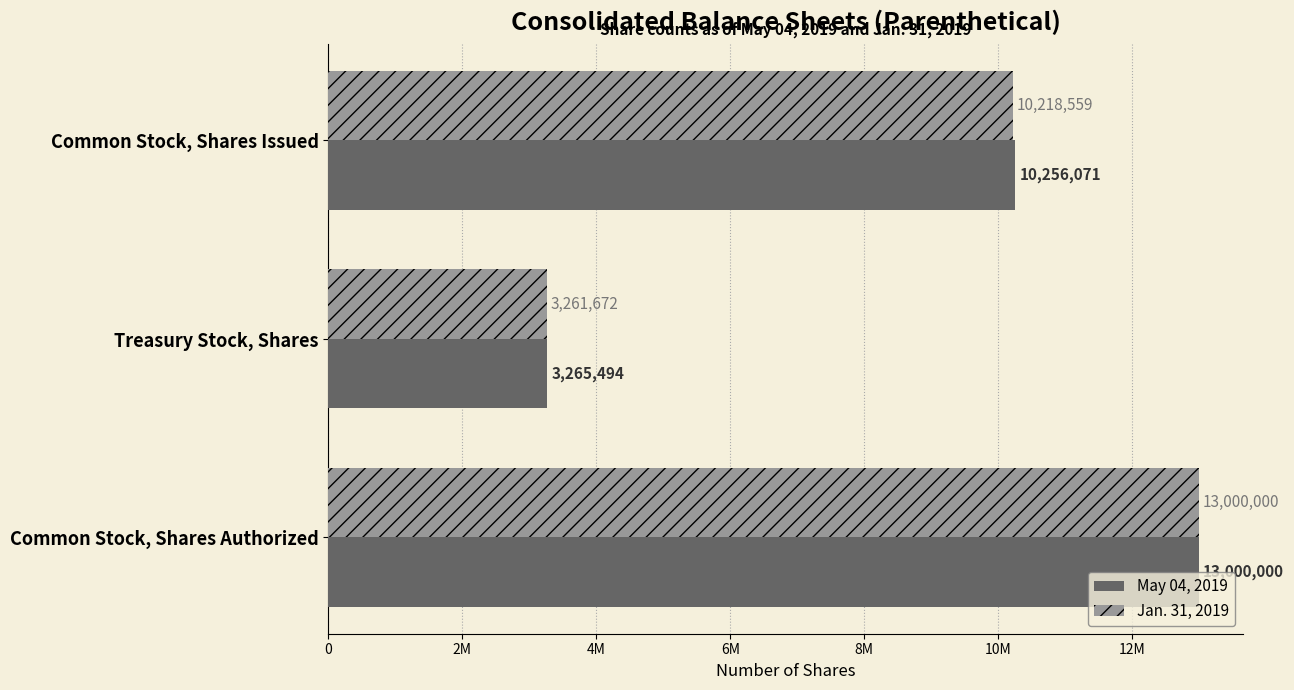

Rank the series by their maximum value, from lowest to highest.

May 04, 2019, Jan. 31, 2019